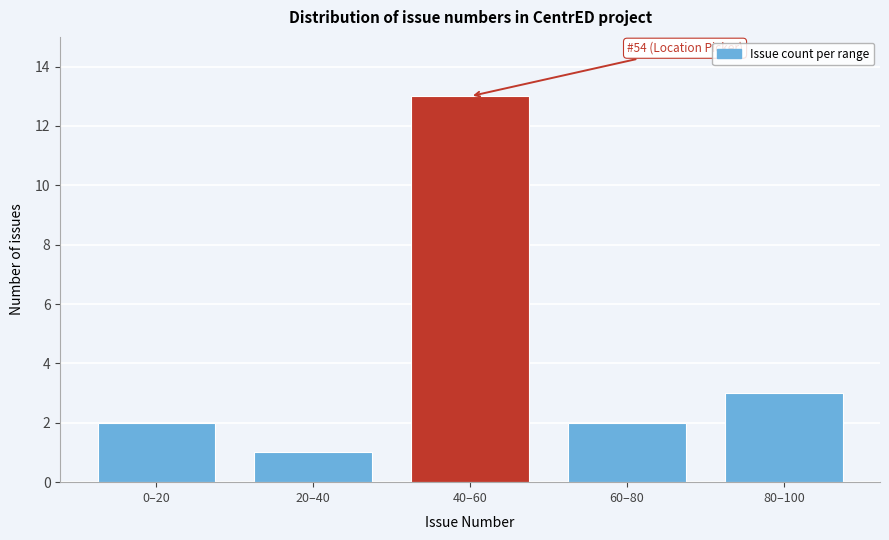

Reading left to right, extract all data points from this chart.

0–20=2	20–40=1	40–60=13	60–80=2	80–100=3